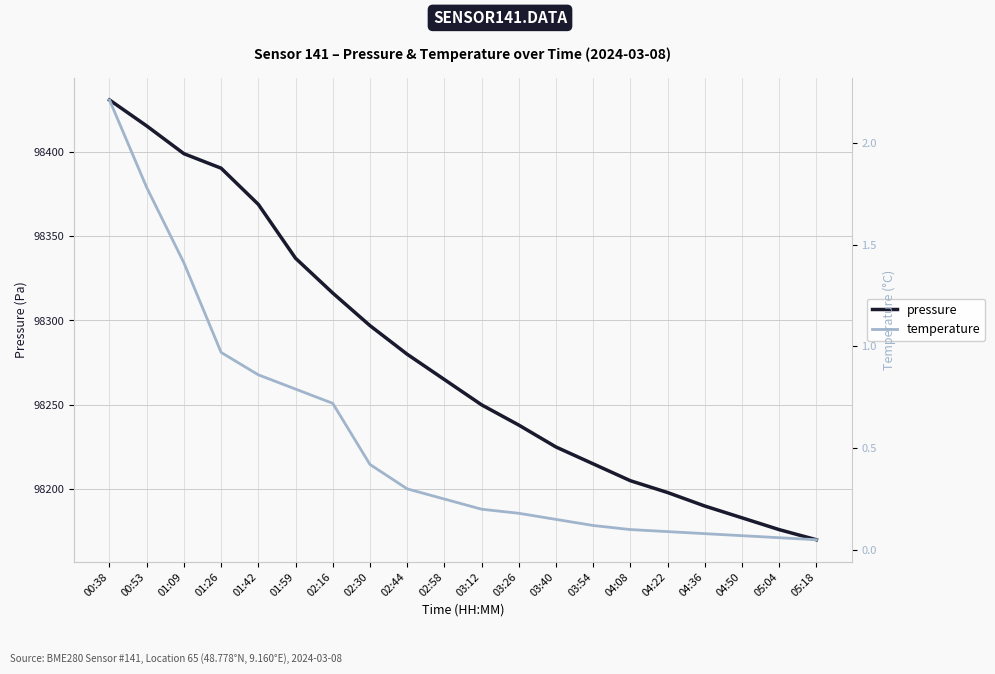

How many lines are shown in the chart?

2